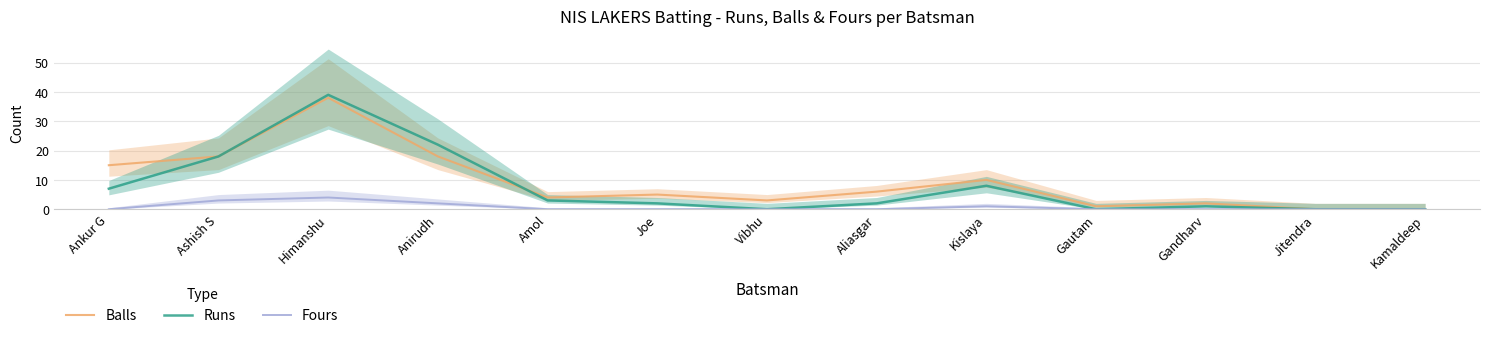

List the labels in order of Balls value, smallest first.

Jitendra, Kamaldeep, Gautam, Gandharv, Vibhu, Amol, Joe, Aliasgar, Kislaya, Ankur G, Ashish S, Anirudh, Himanshu